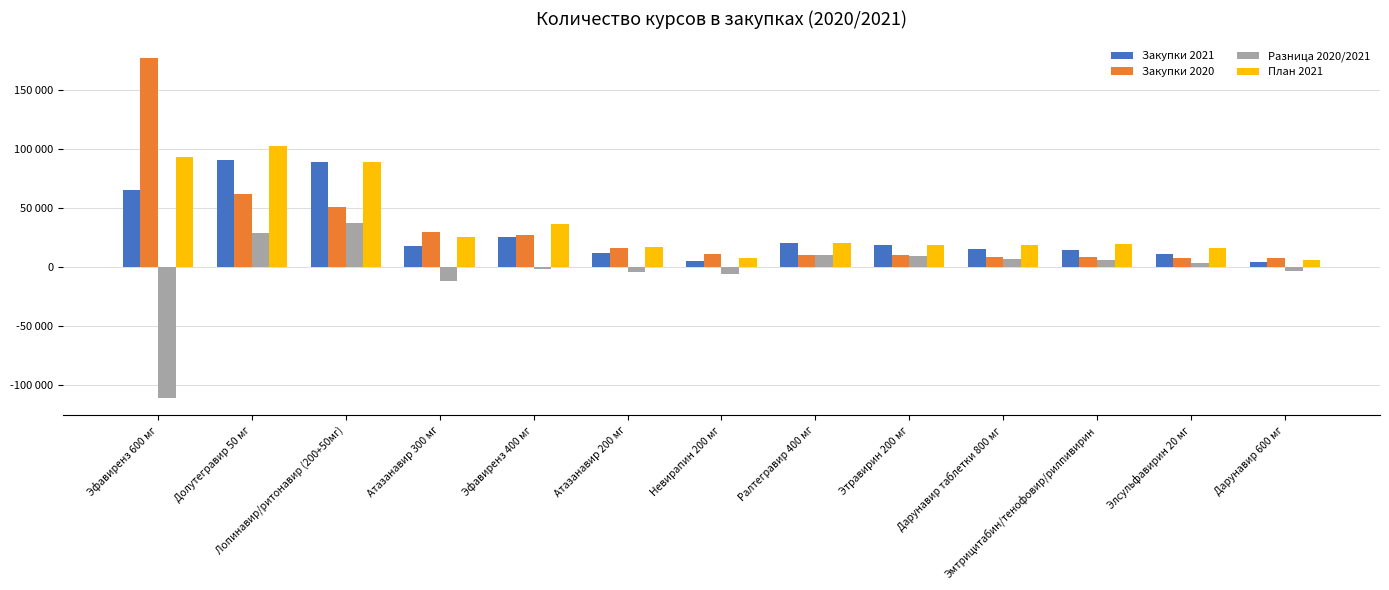

What are all the series names shown in the legend?

Закупки 2021, Закупки 2020, Разница 2020/2021, План 2021